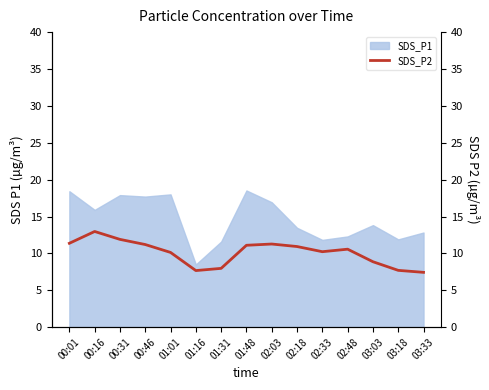

What is the sum of all values?

151.3